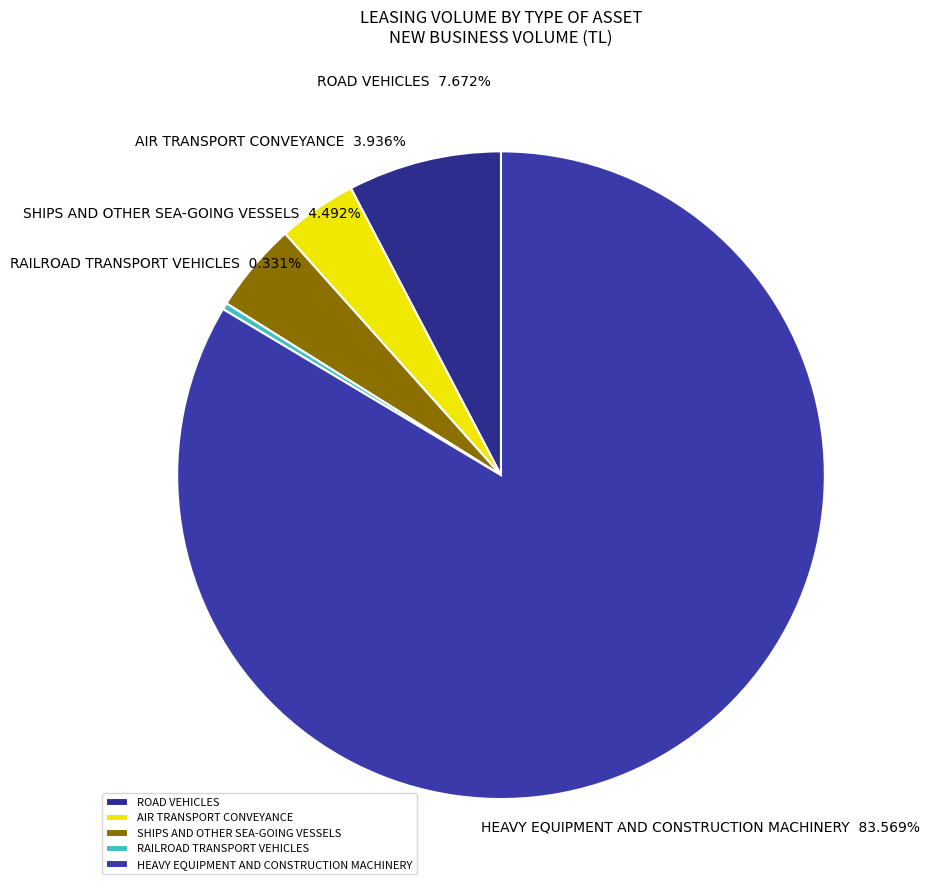

Combined, do AIR TRANSPORT CONVEYANCE and ROAD VEHICLES account for over 50%?

No